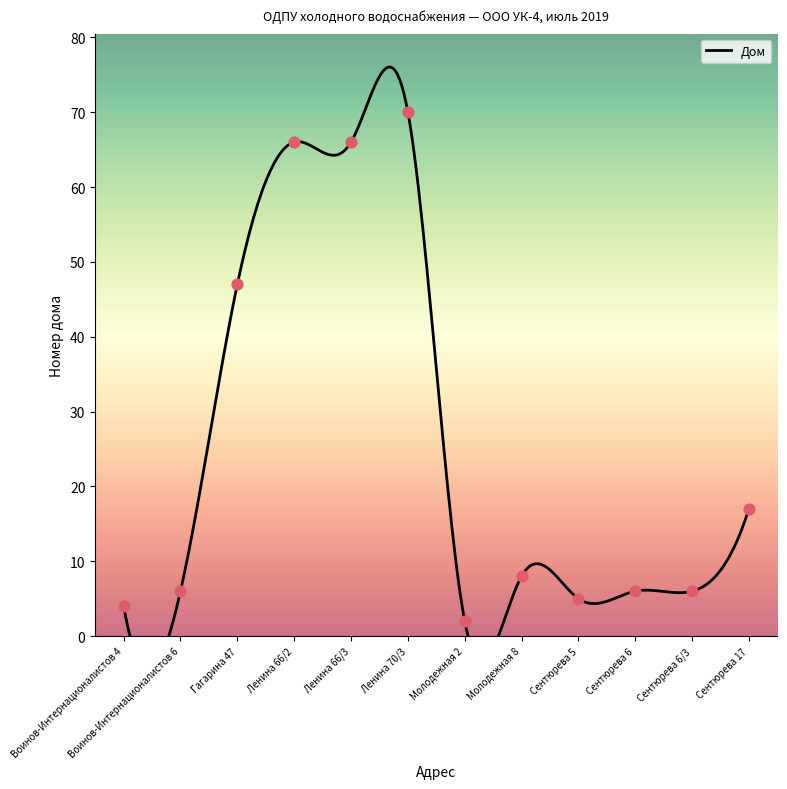

Between Молодежная 8 and Сентюрева 6, which is larger?

Молодежная 8